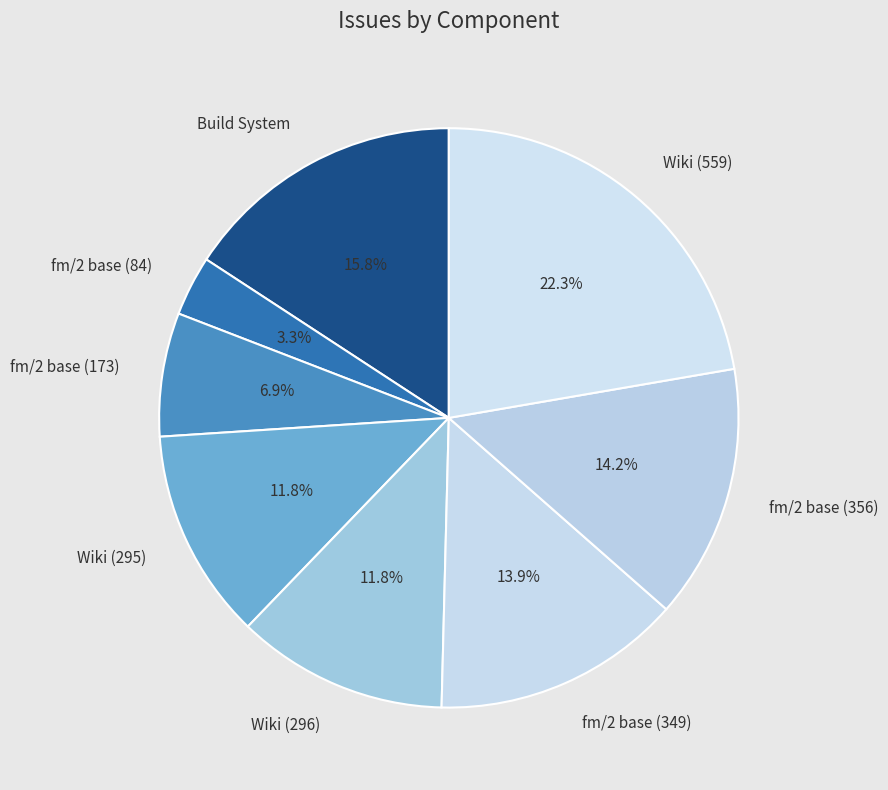

Does any single category account for the majority?

No